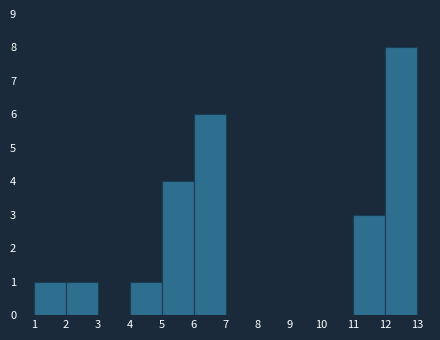

Reading left to right, what are all the values shown in this chart?

1=1	2=1	3=0	4=1	5=4	6=6	7=0	8=0	9=0	10=0	11=3	12=8